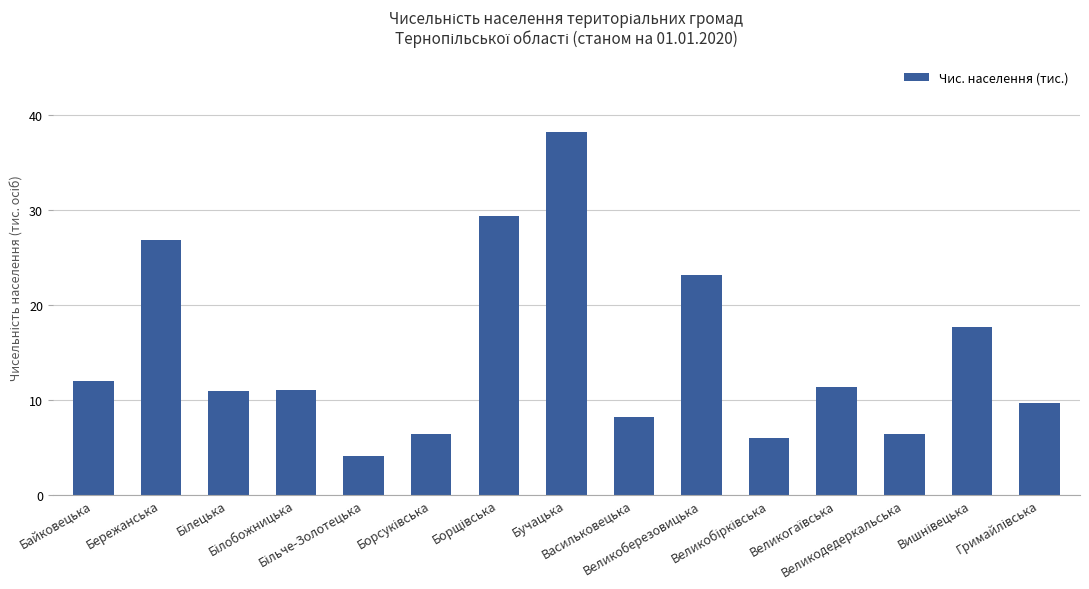

What is the value of the 11th bar from the left?

6.0